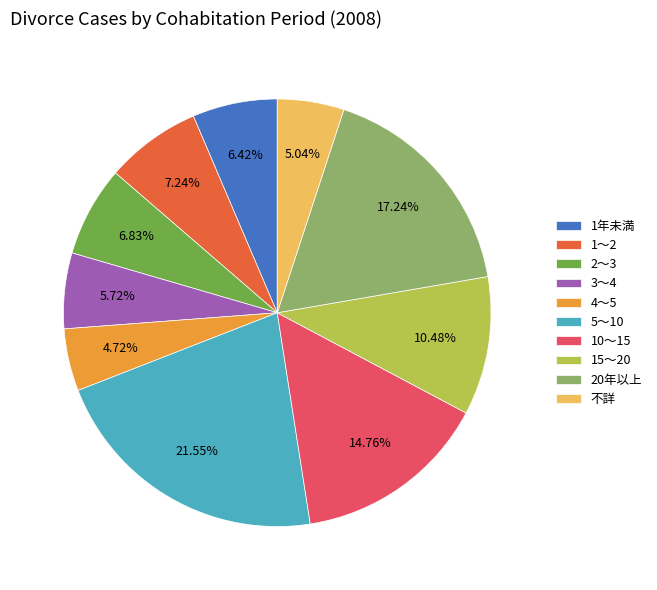

Approximately how many times larger is the value at 10～15 compared to 5～10?

0.7